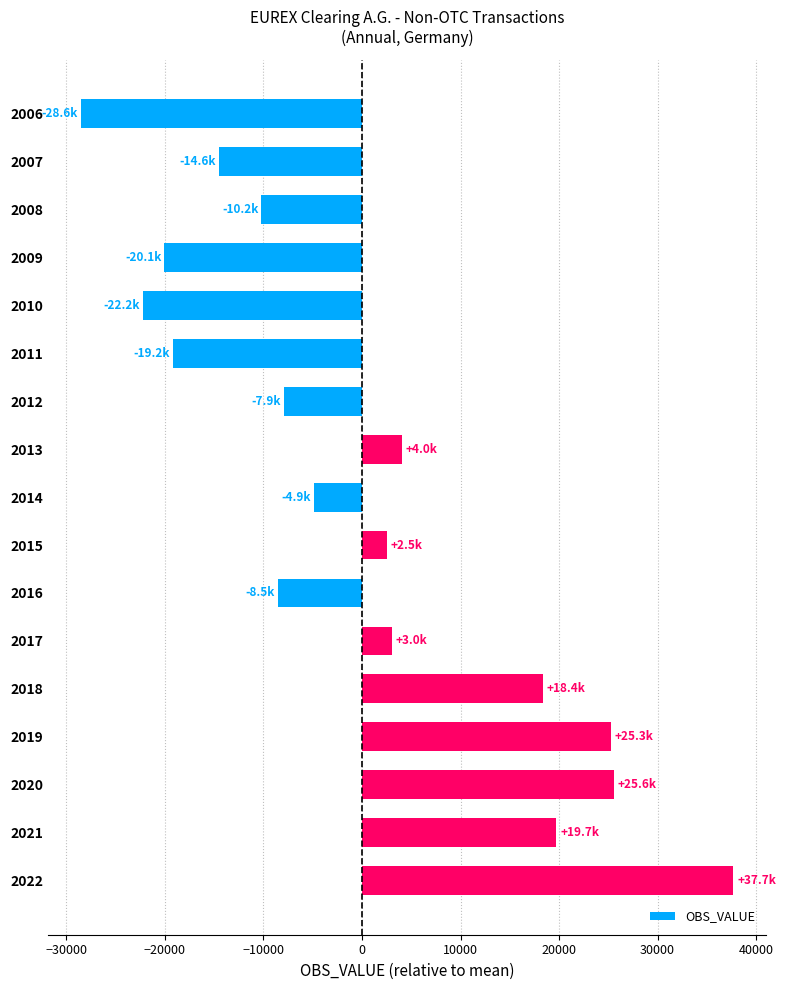

What is the difference between the maximum and minimum values?

66281.0